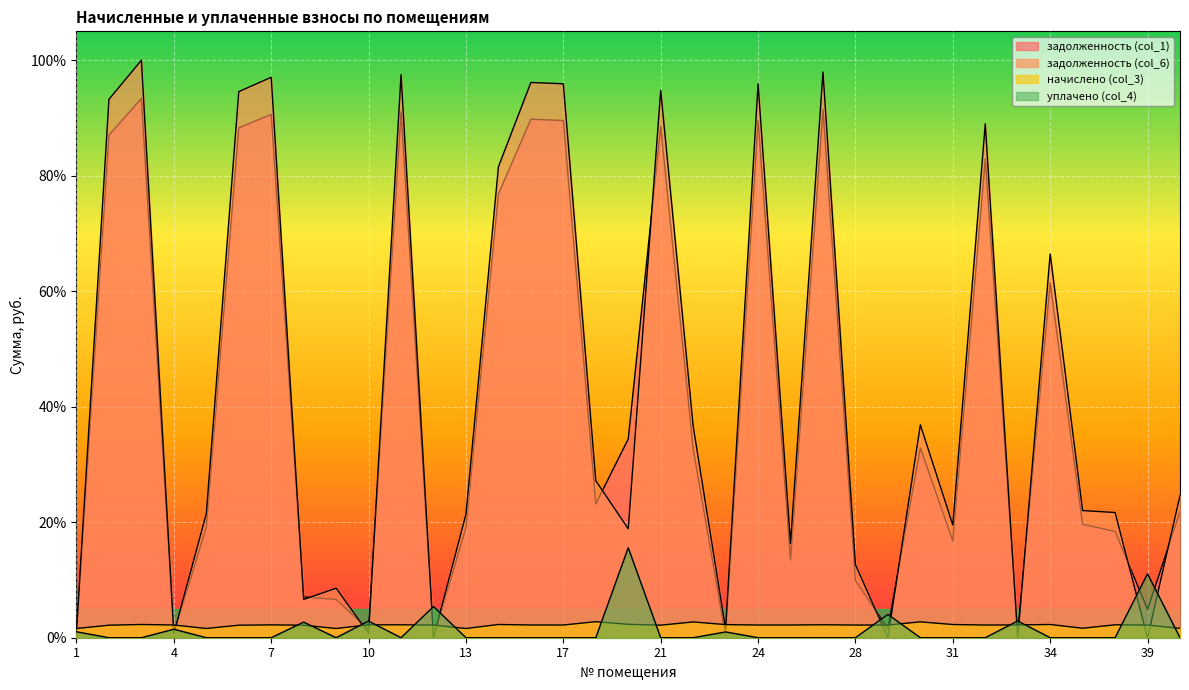

What is the sum of all задолженность (col_6) values?

15.0